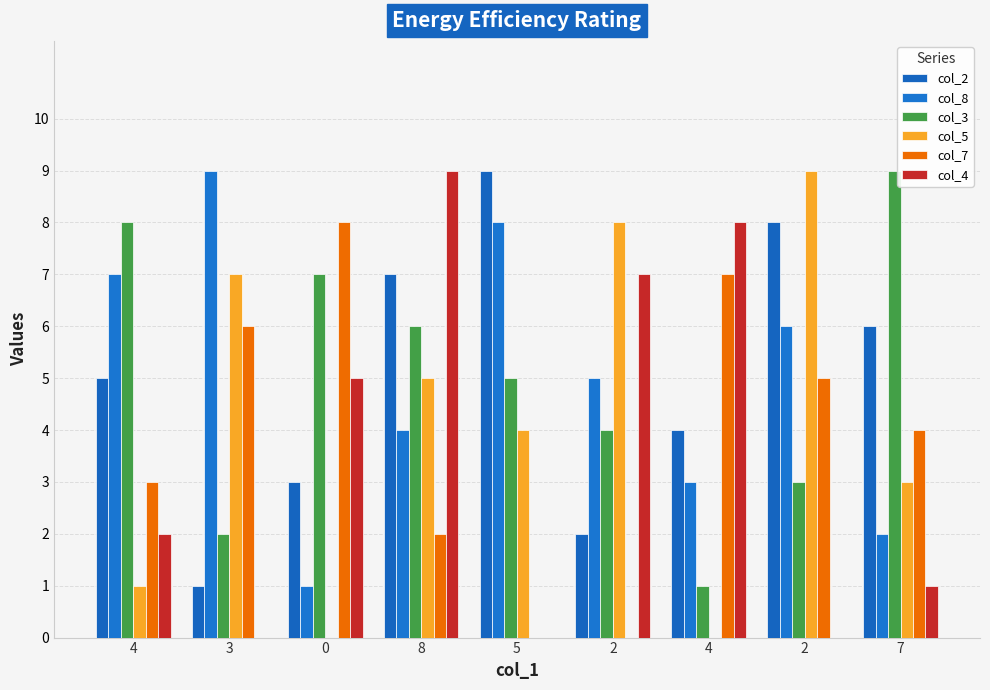

Count the number of categories in the chart.

9